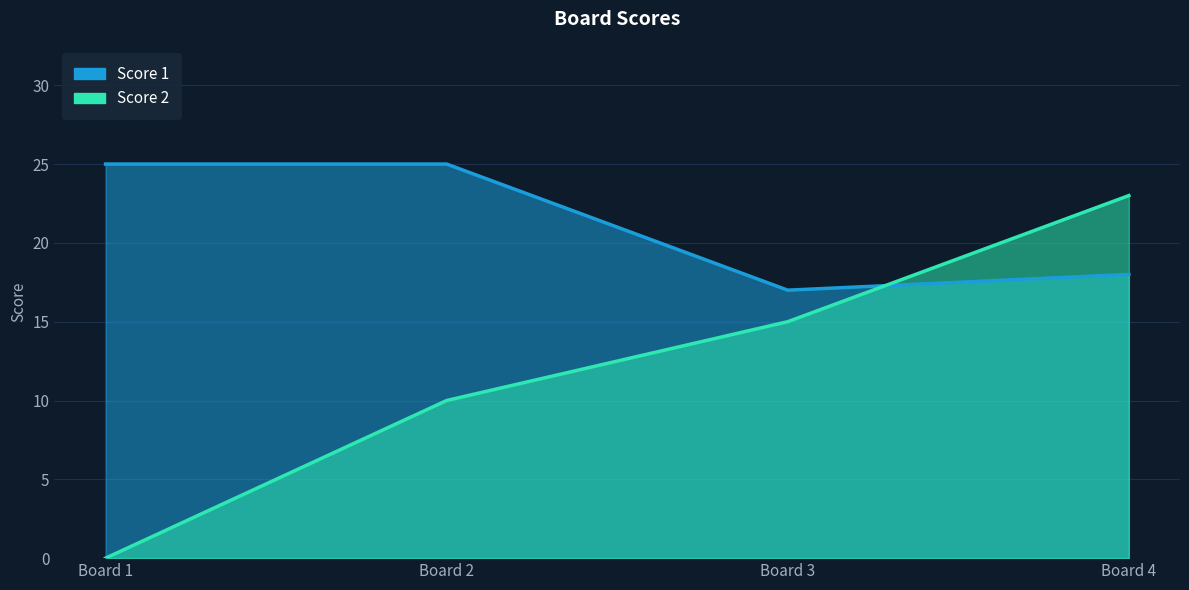

Reading left to right, extract all data points from this chart.

Score 1: 25	25	17	18
Score 2: 0	10	15	23